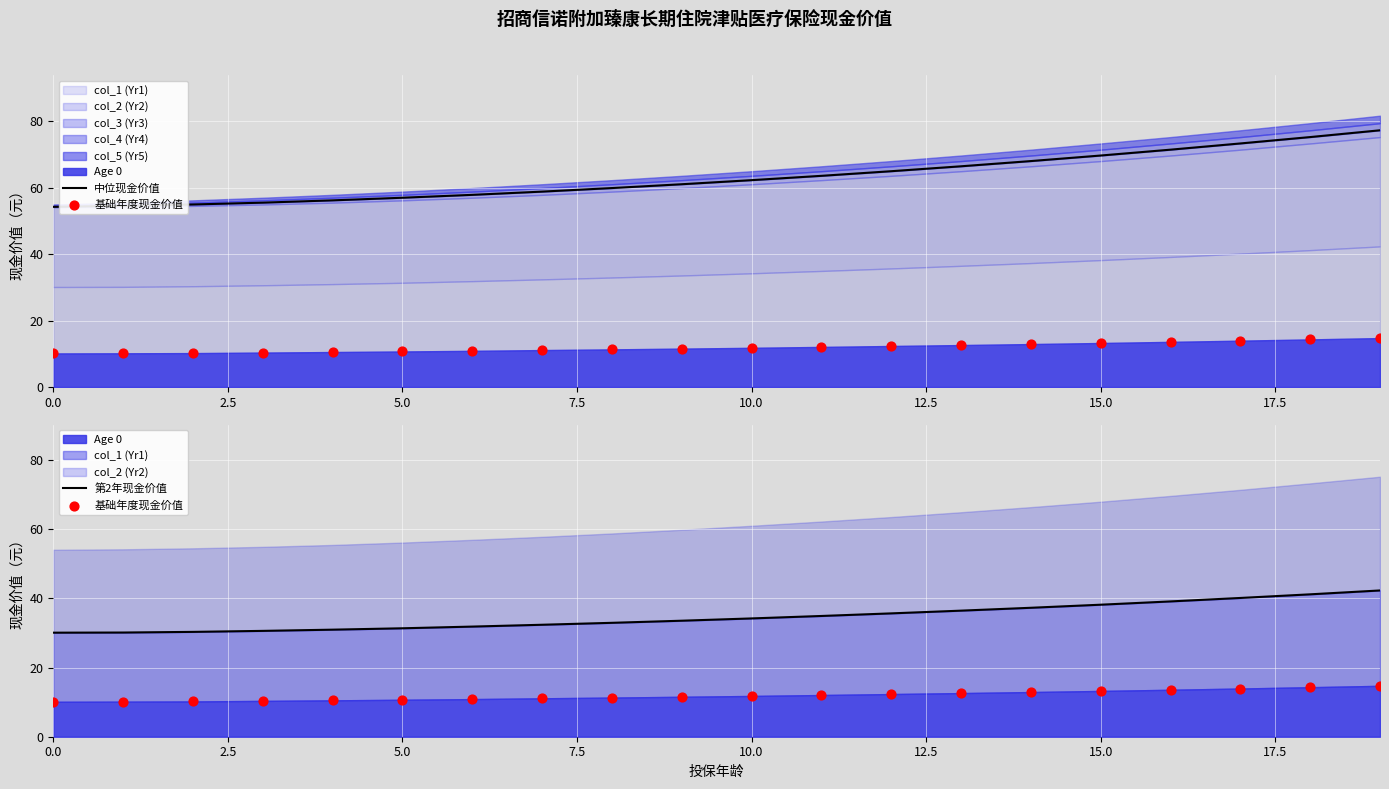

At which category is the sum across all series the highest?

19